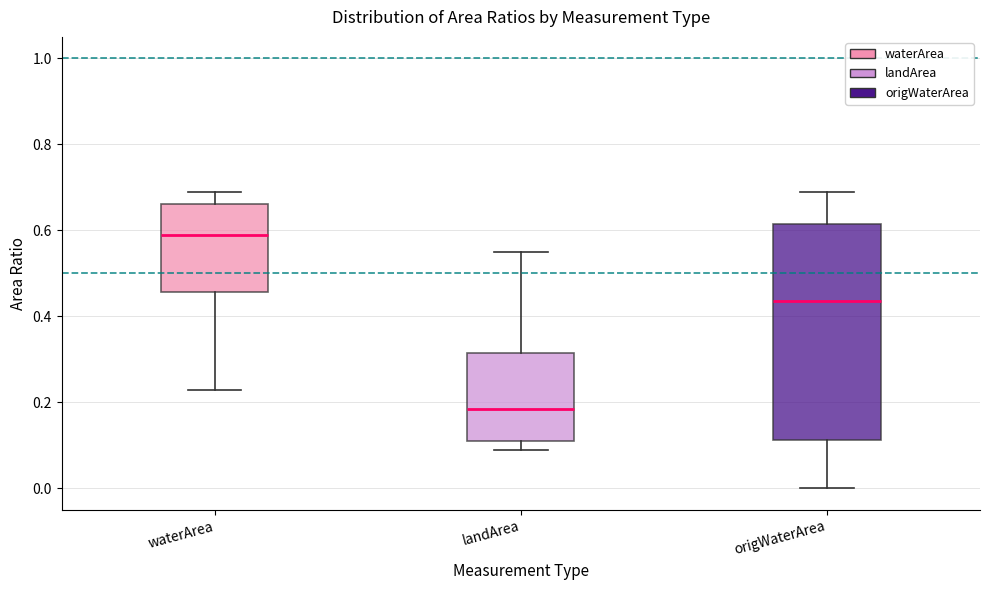

Reading left to right, transcribe this box plot: for each box, give where its median line is, the range the box spans, and where its two whiskers end, as read against the y-axis. The values are not printed on the chart, so give them approximately, as read against the axis.

waterArea: median 0.60, box 0.46 to 0.66, whiskers 0.24 to 0.70
landArea: median 0.18, box 0.12 to 0.32, whiskers 0.10 to 0.56
origWaterArea: median 0.44, box 0.12 to 0.62, whiskers 0.00 to 0.70